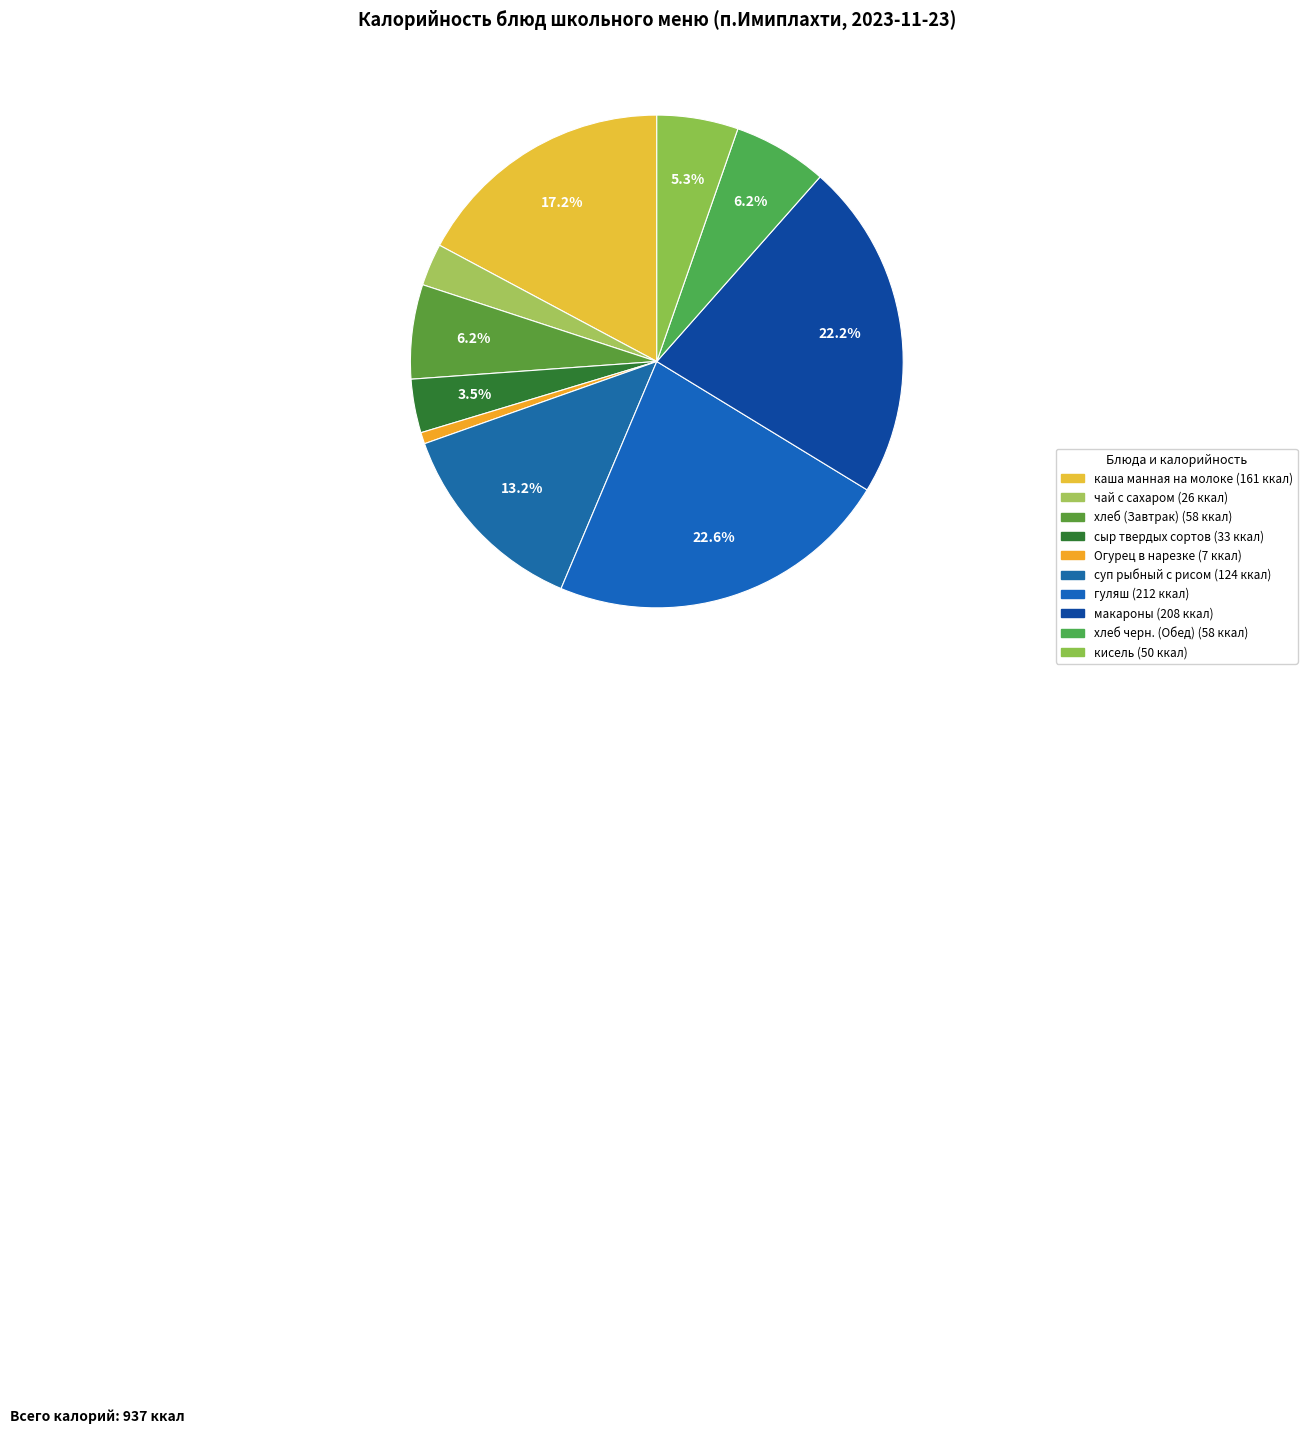

What is the ratio of the value at хлеб (Завтрак) to the value at кисель?

1.2